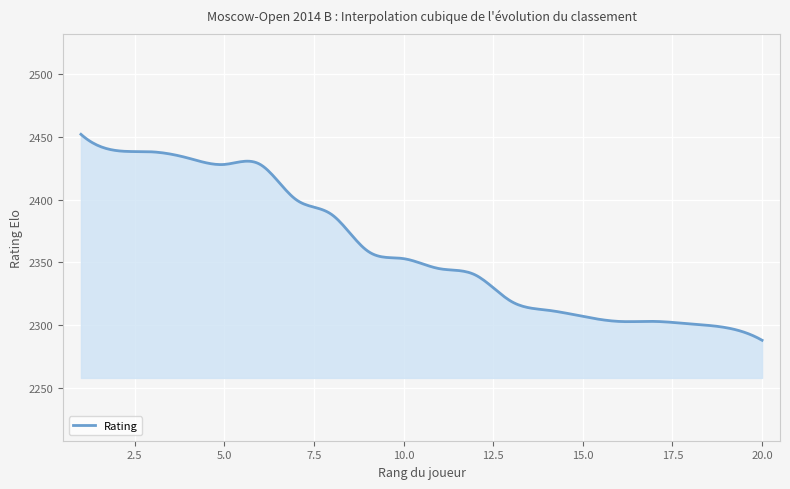

What is the maximum value shown in the chart?

2452.0